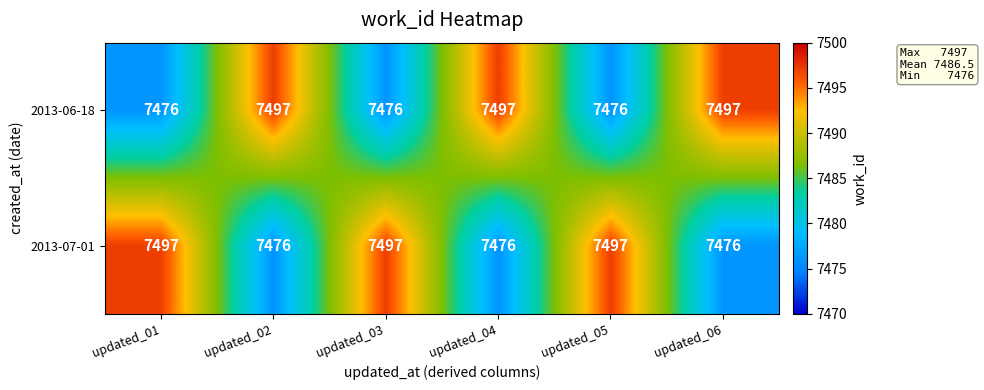

What is the minimum value shown in the chart?

7476